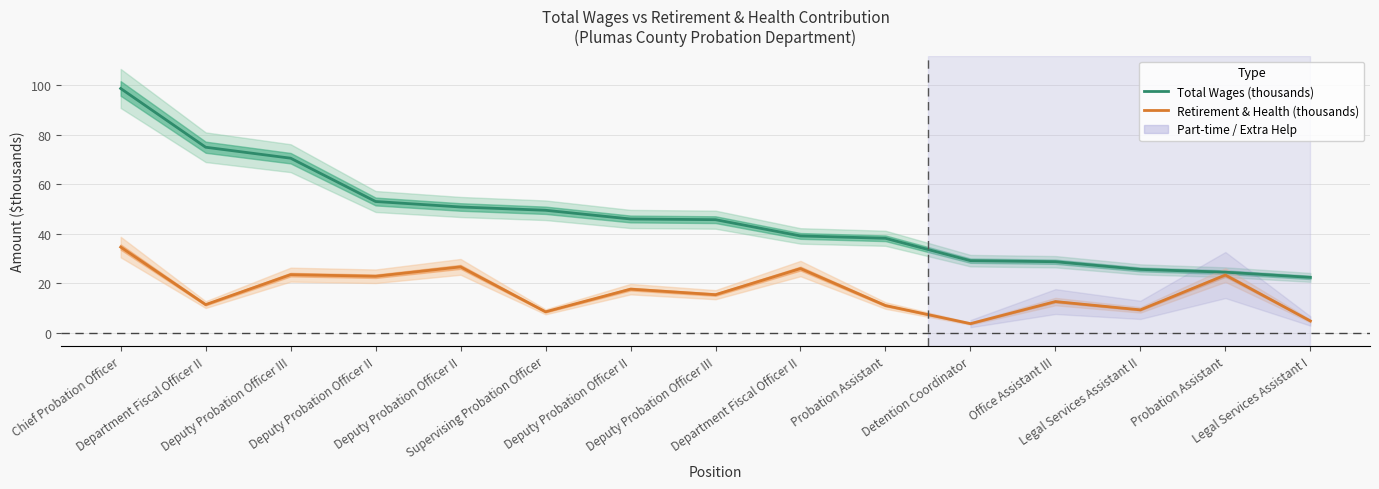

What is the total value across all series at Probation Assistant?

49.2